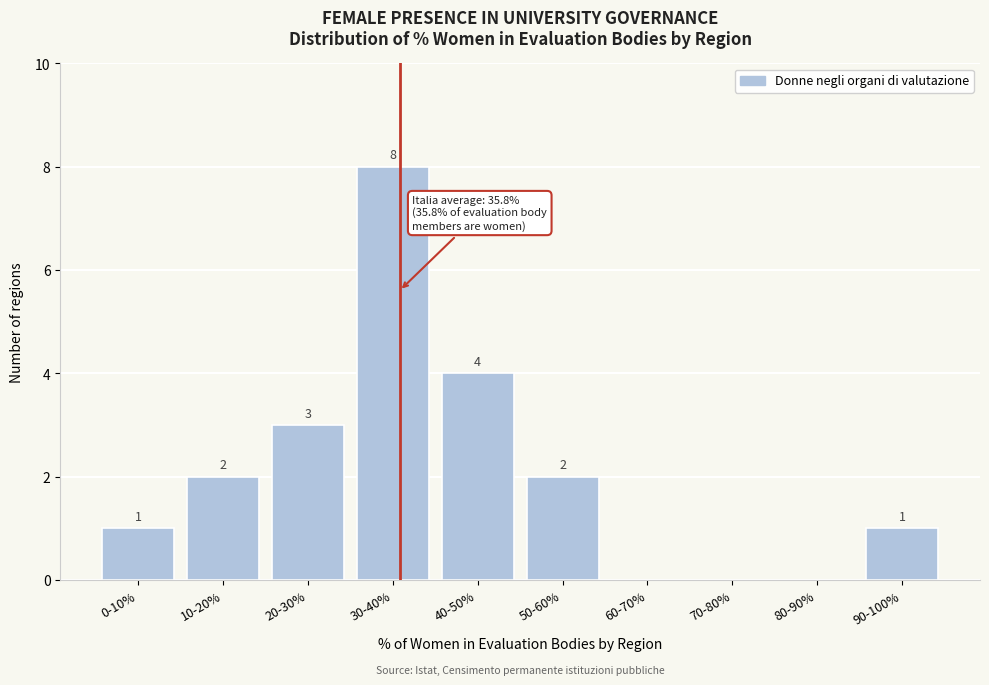

How many values are between 0 and 3?

8